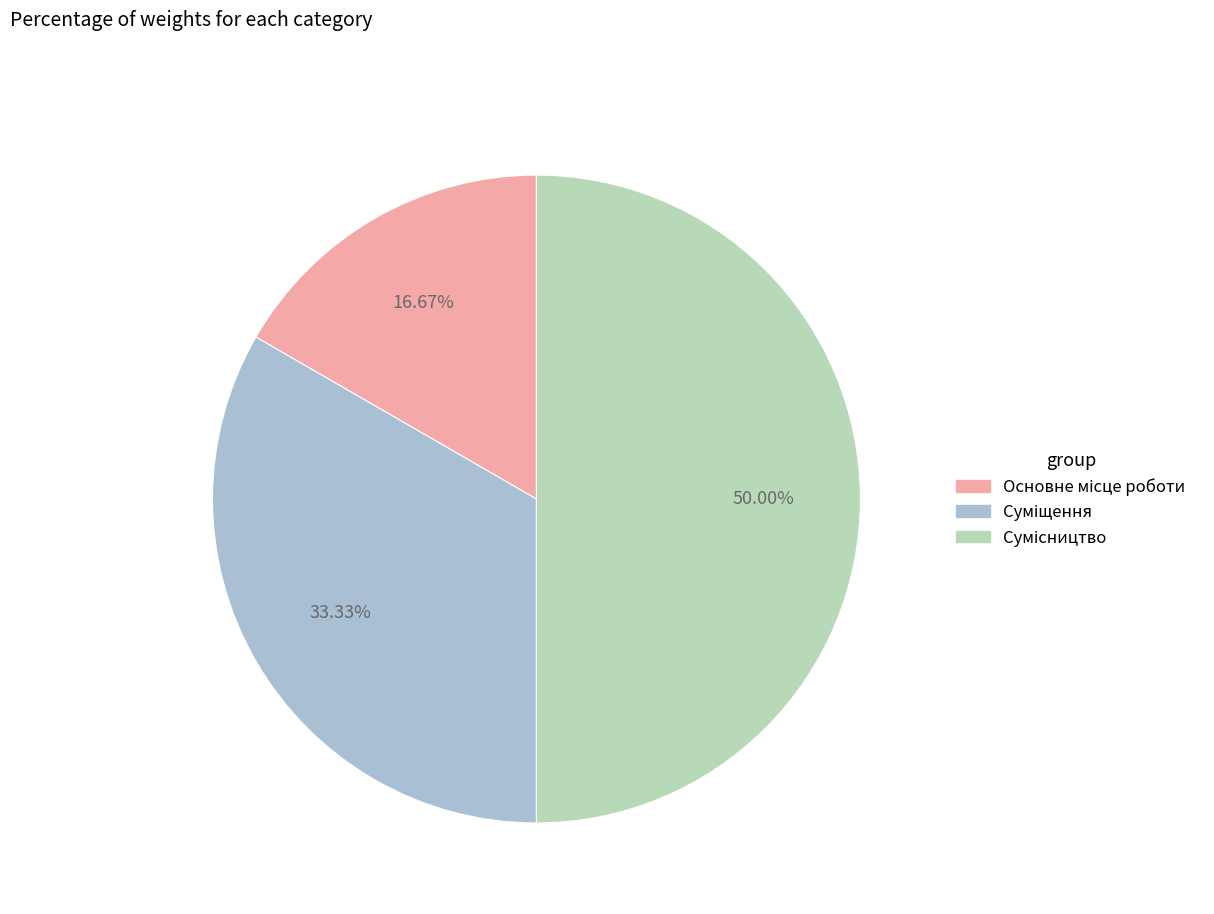

Count the number of slices in the pie.

3